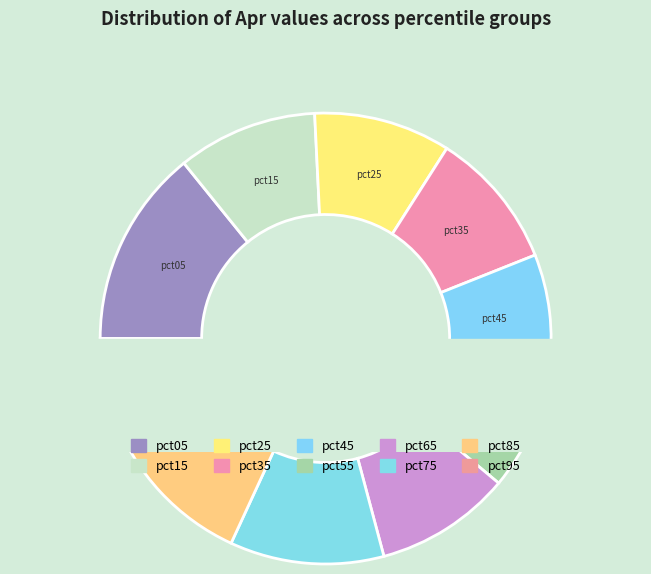

Count the number of slices in the pie.

10